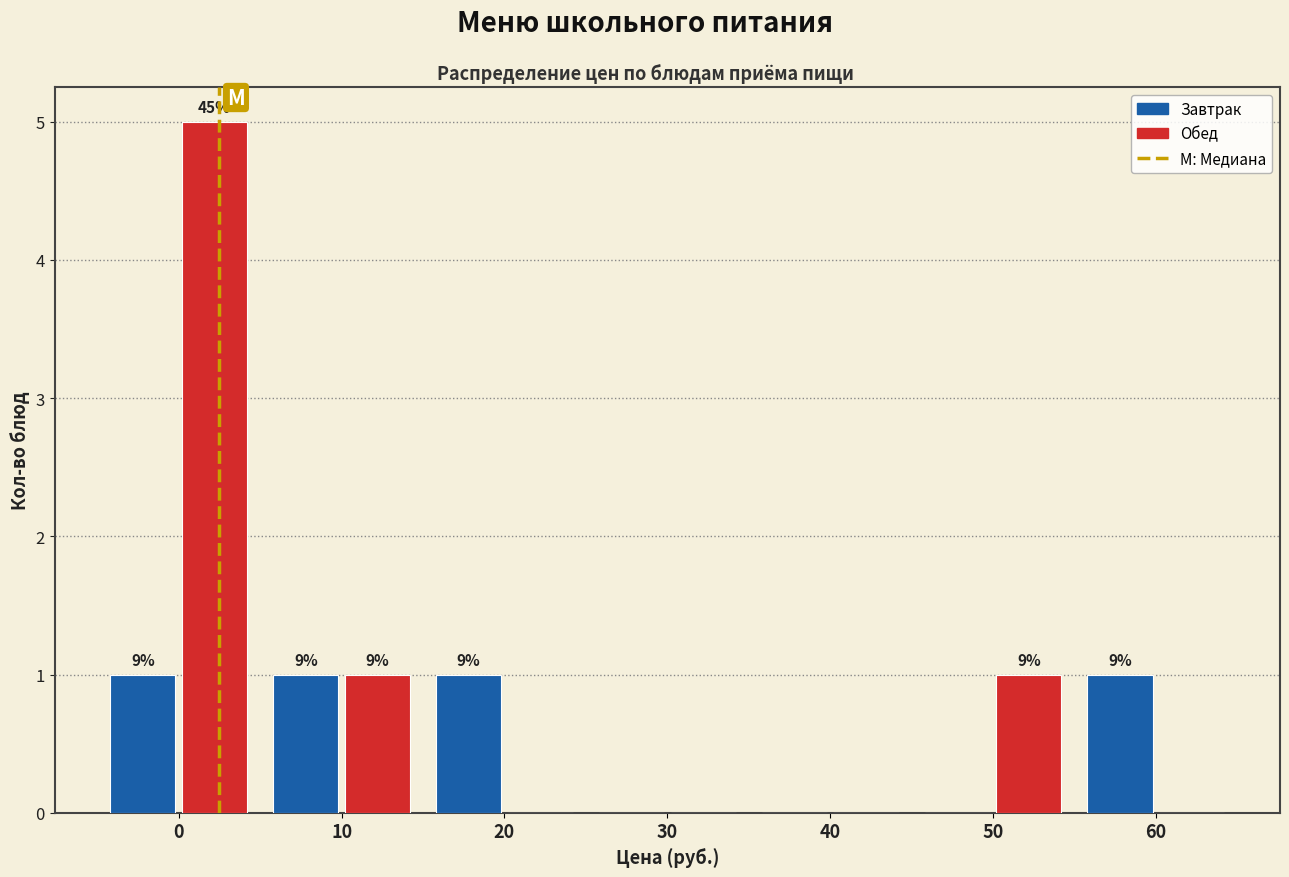

How many groups of bars are there?

7